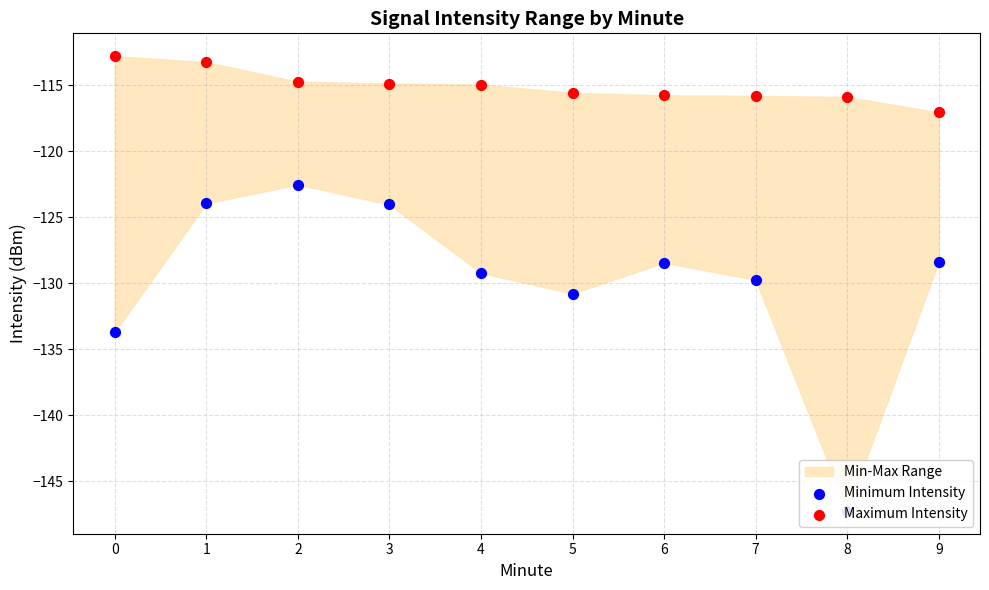

At how many categories does at least one series exceed -122?

10